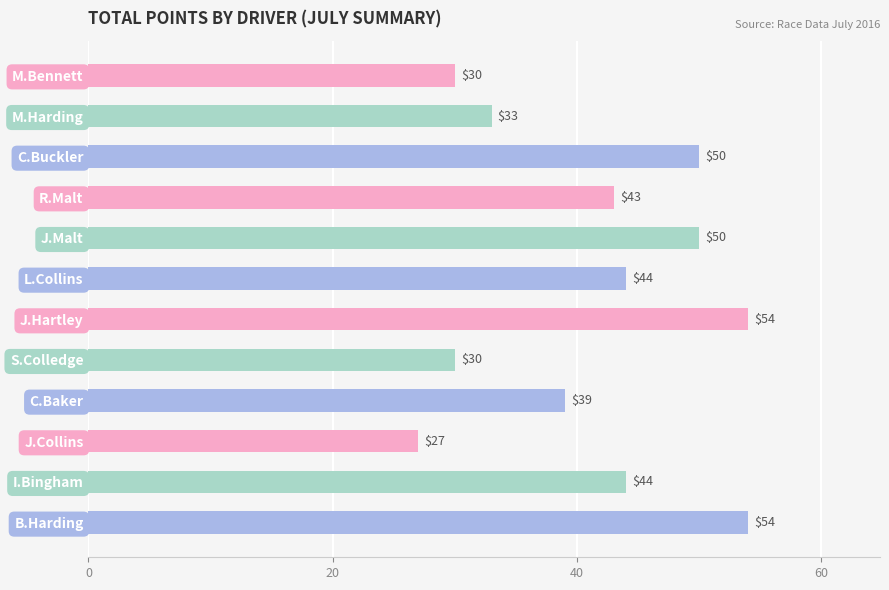

Reading bottom to top, transcribe all the data shown in this chart.

54	44	27	39	30	54	44	50	43	50	33	30